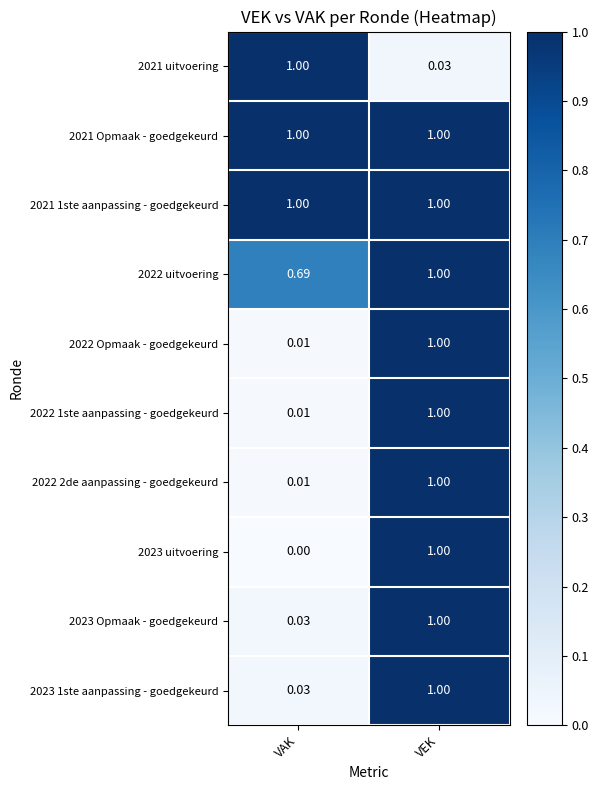

Rank the categories by 2021 uitvoering value from lowest to highest.

VEK, VAK